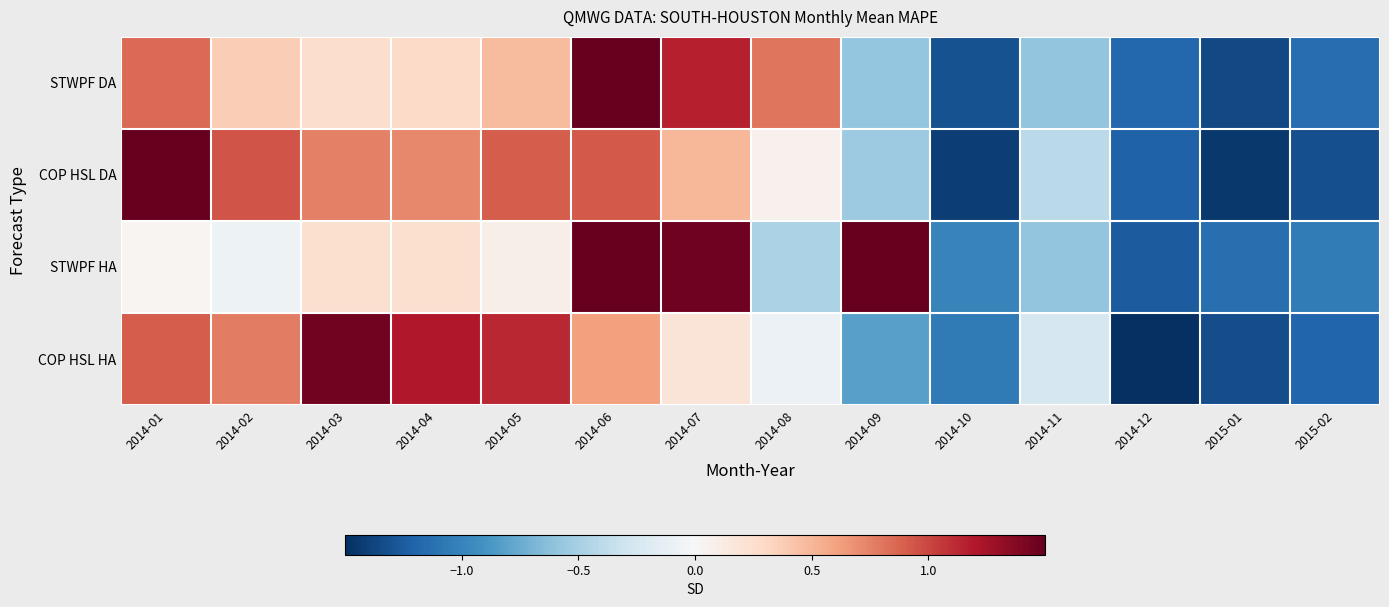

Rank the series at 2014-10 from lowest to highest value.

COP HSL DA, STWPF DA, COP HSL HA, STWPF HA